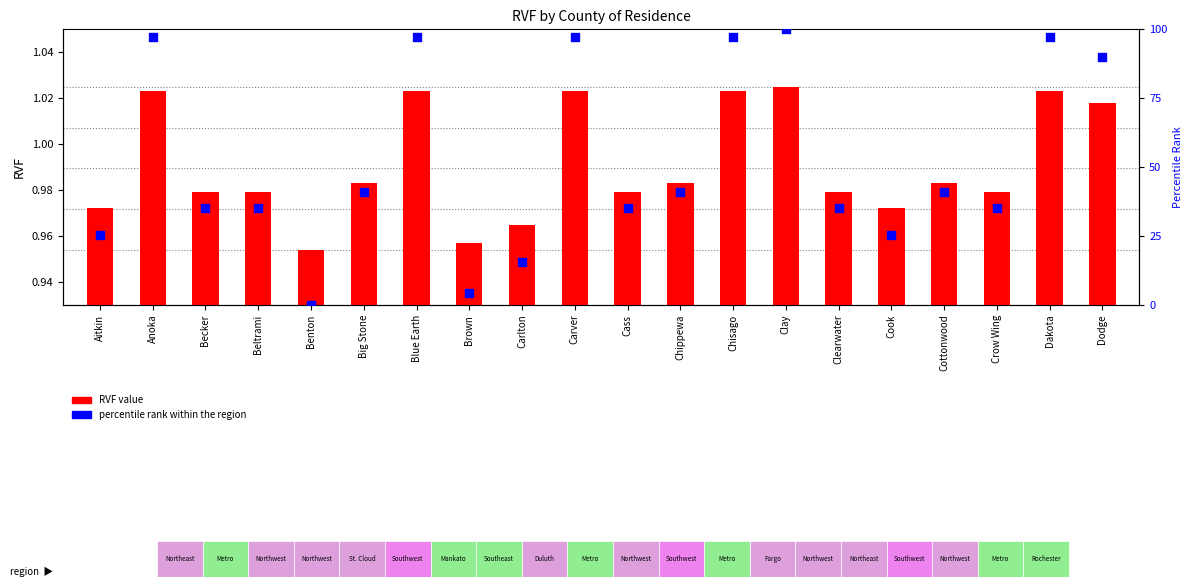

At which category is the sum across all series the highest?

Clay